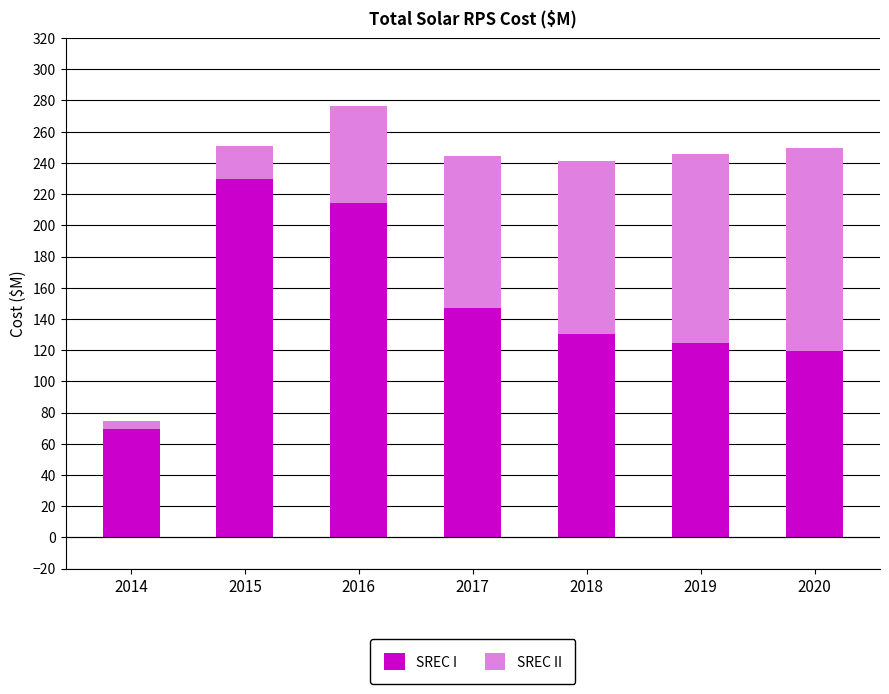

Where is SREC I nearest to the value 149?

2017